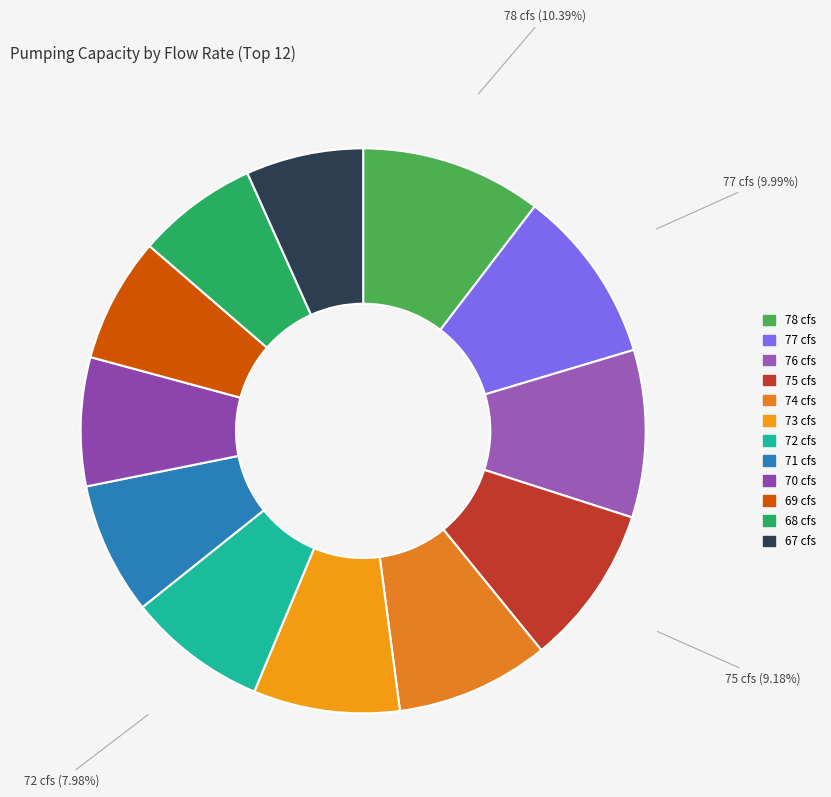

To the nearest percent, what is the difference between the largest and smallest slice percentages?

4%